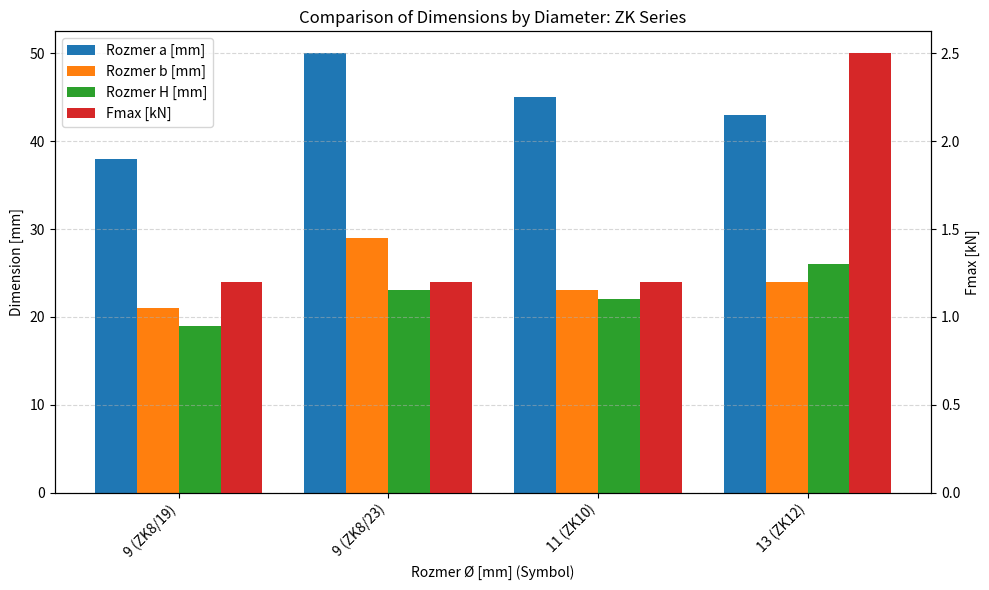

How many groups of bars are there?

4